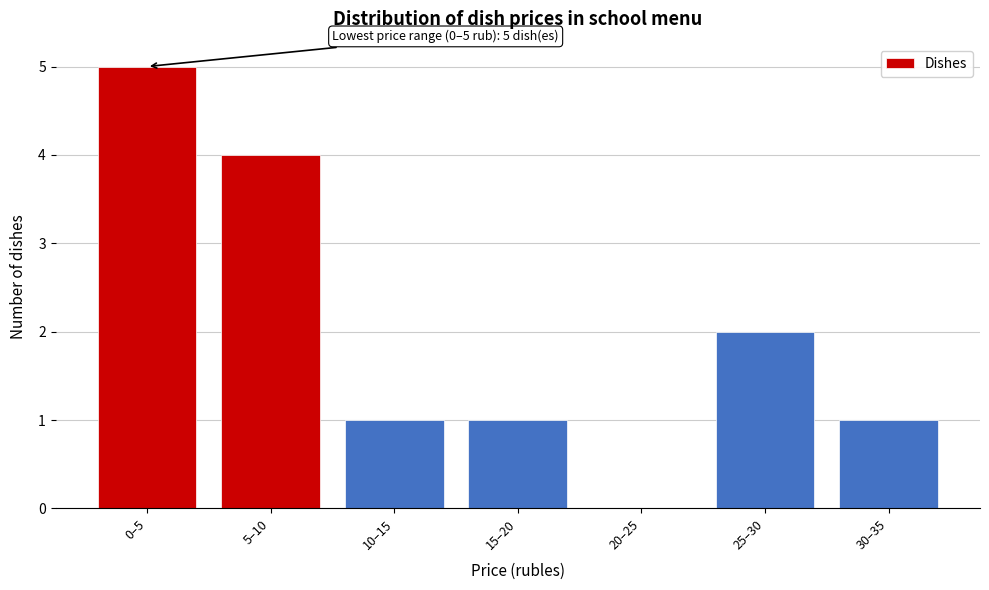

Reading right to left, what are all the values shown in this chart?

30–35=1	25–30=2	20–25=0	15–20=1	10–15=1	5–10=4	0–5=5